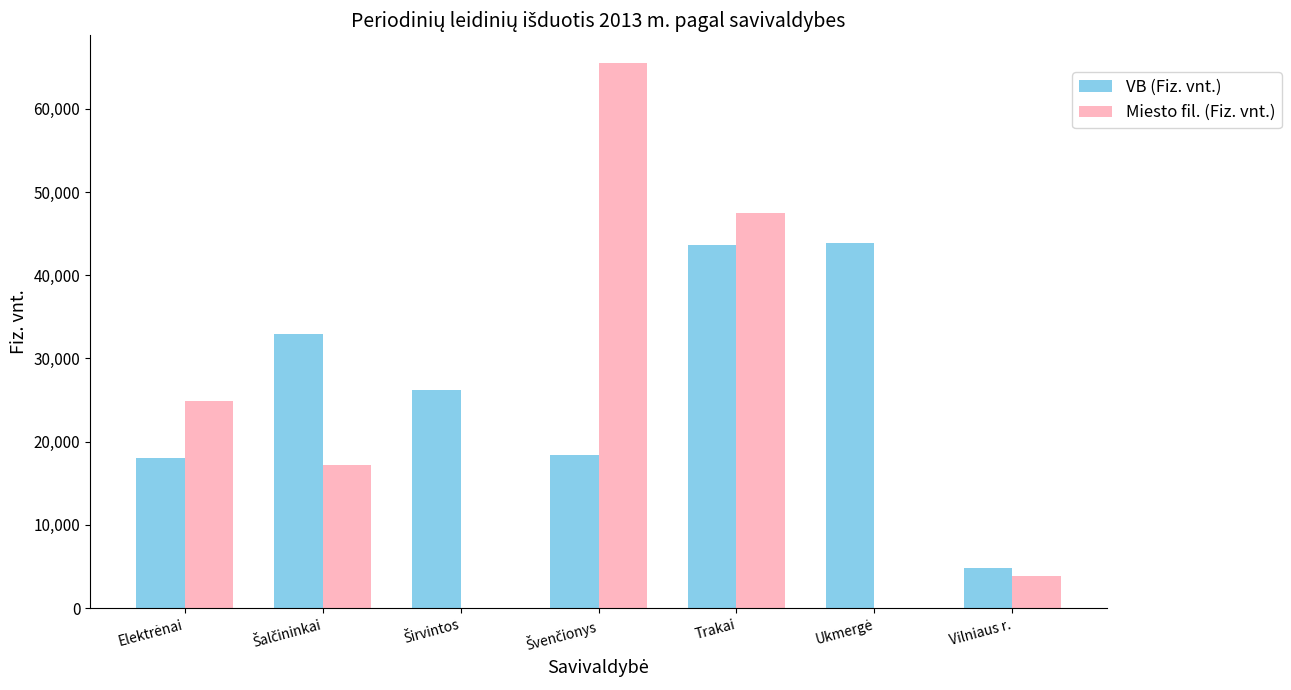

What is the sum of all Miesto fil. (Fiz. vnt.) values?

158997